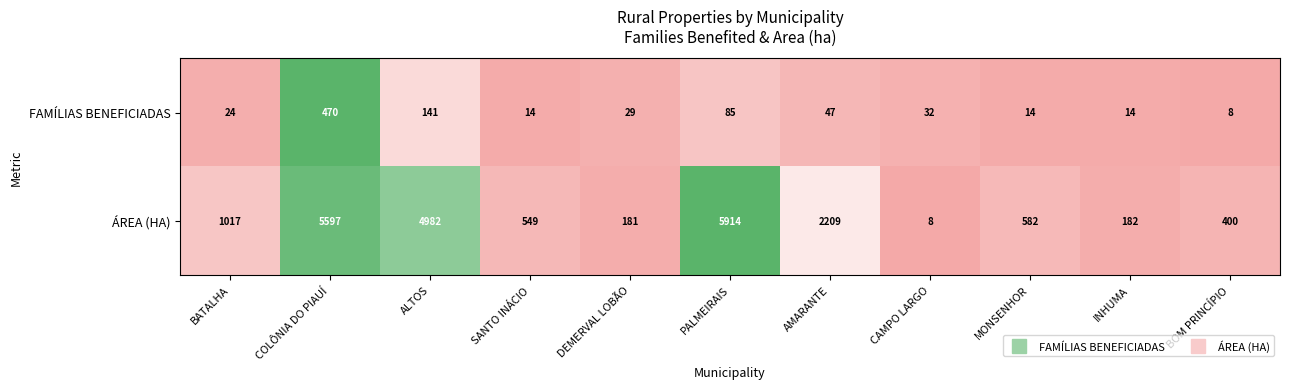

Which category has the lowest value in the ÁREA (HA) series?

CAMPO LARGO